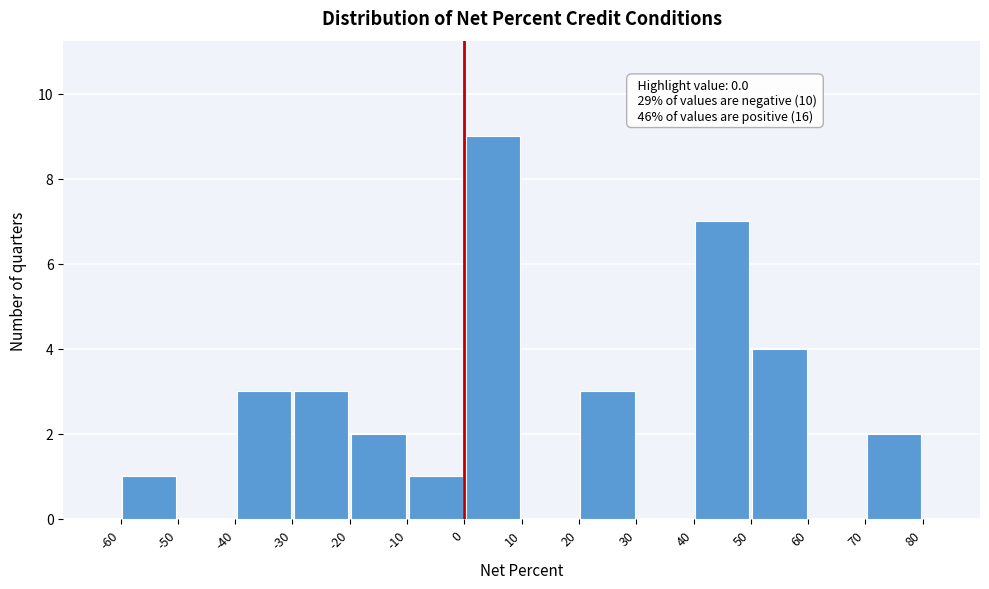

Over which range of the x-axis is the bar tallest?

0 to 10